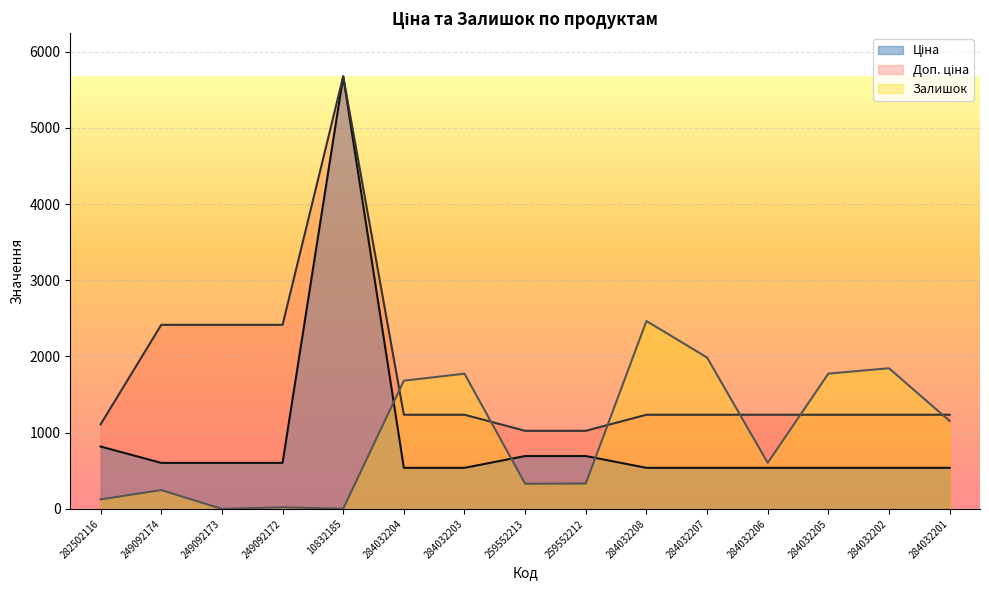

What is the label of the 13th point from the right?

249092173